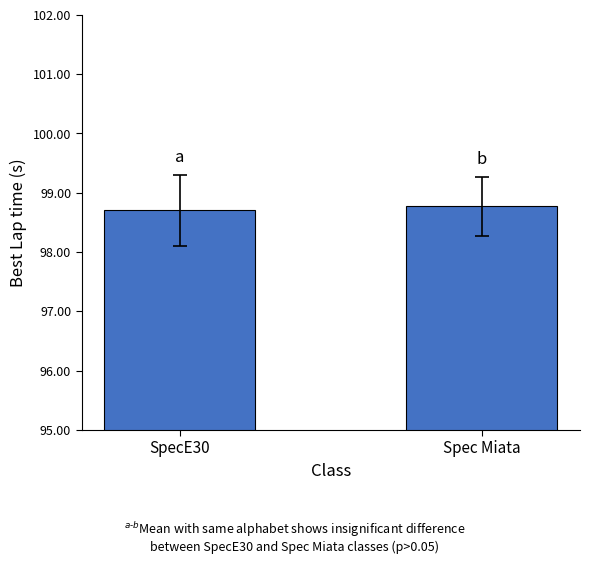

What is the difference between the values at Spec Miata and SpecE30?

0.1